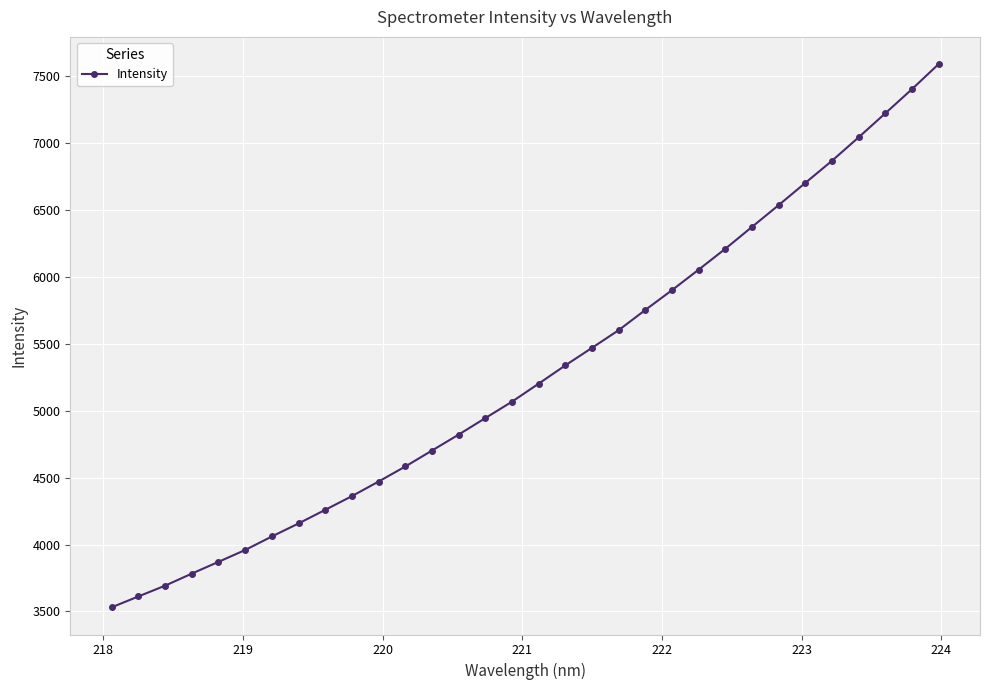

What is the value of the 23rd point from the left?

6055.3